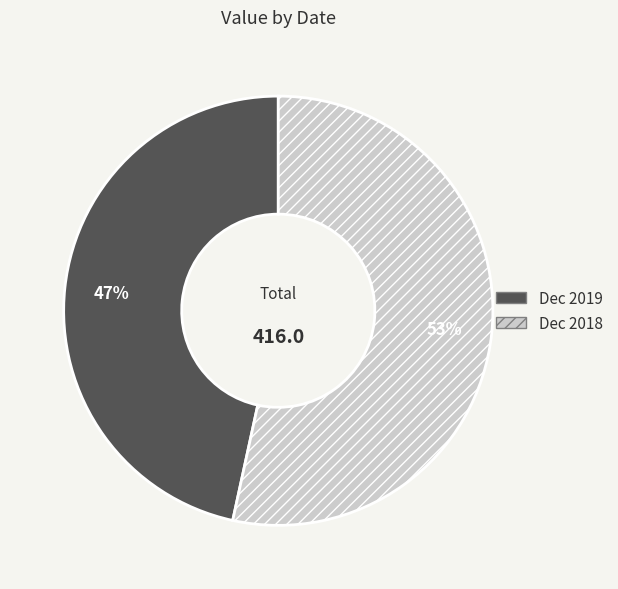

What is the ratio of the value at Dec 2019 to the value at Dec 2018?

0.9